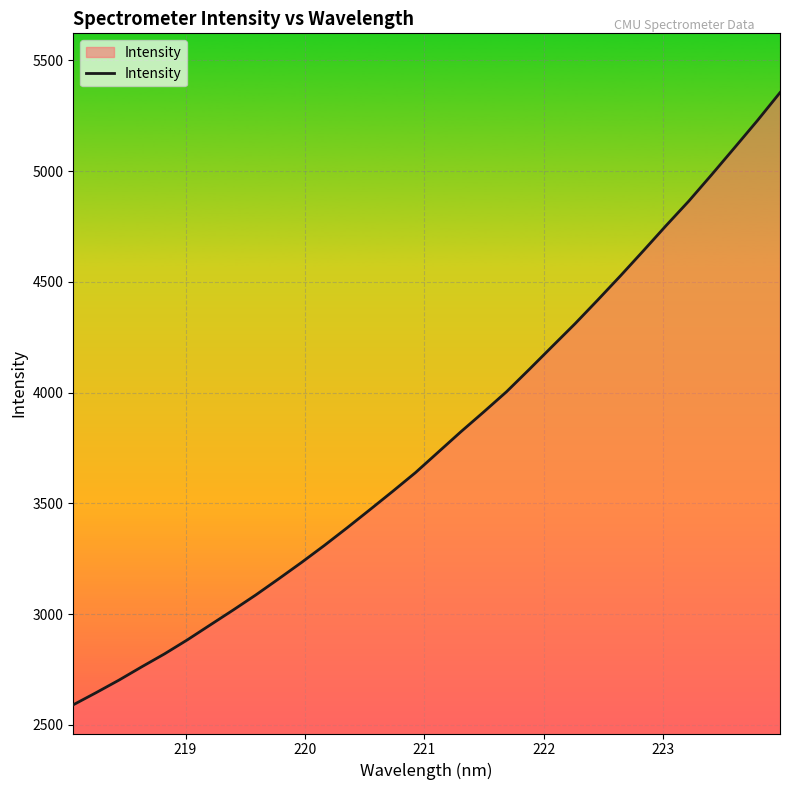

Reading right to left, extract all data points from this chart.

5354.6	5227.6	5105.5	4984.4	4865.6	4754.6	4640.6	4528.2	4418.7	4311.4	4209.0	4106.1	4005.0	3913.7	3824.5	3731.9	3639.3	3554.7	3471.9	3390.0	3310.2	3233.5	3159.7	3087.2	3018.5	2951.6	2884.4	2821.1	2762.6	2702.5	2645.9	2591.2